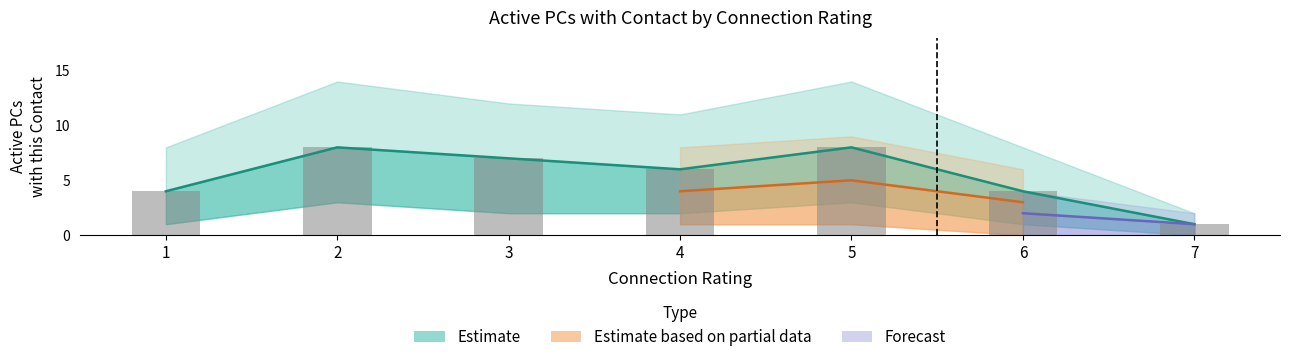

List the labels in order of value, largest first.

2, 5, 3, 4, 1, 6, 7